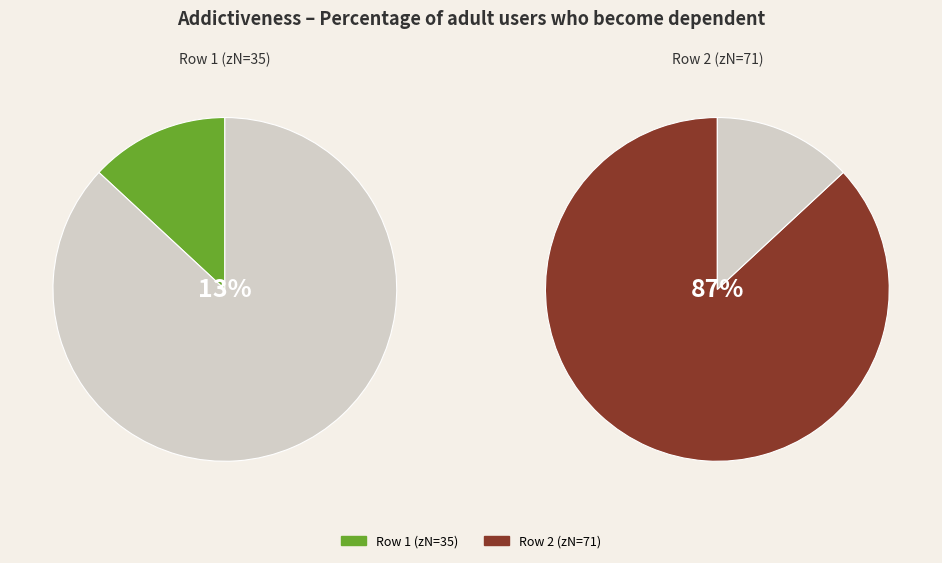

True or false: 71 accounts for 87% of the total.

True